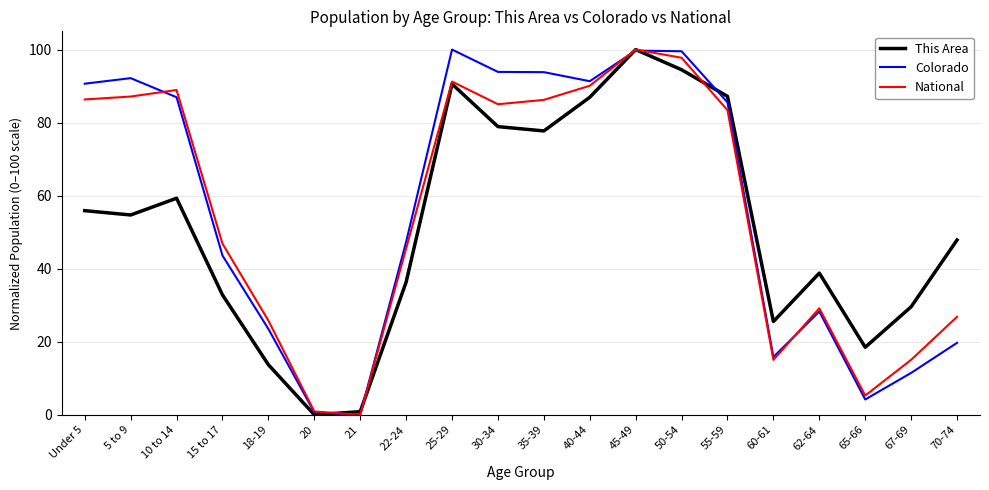

How many values in the National series are below 83?

10